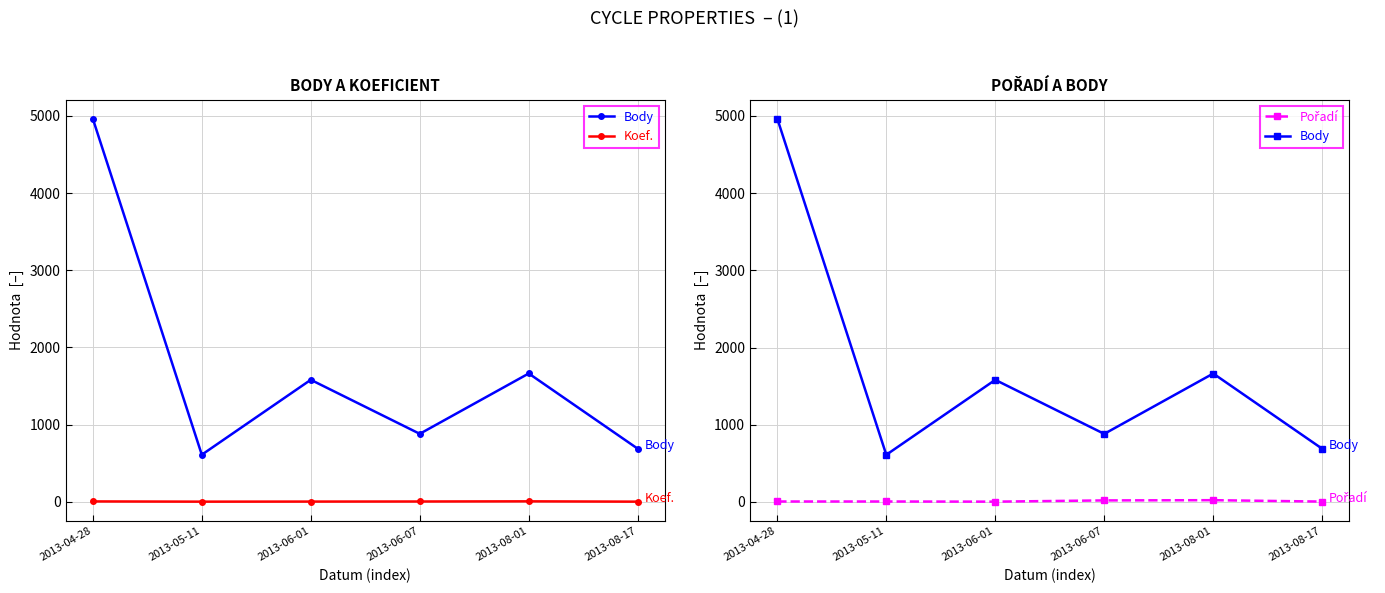

True or false: Koef. and Body cross at least once.

False